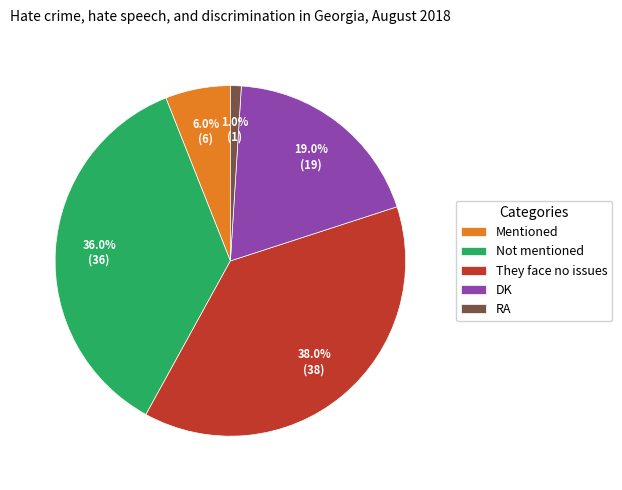

Is there any slice that represents more than half of the pie?

No